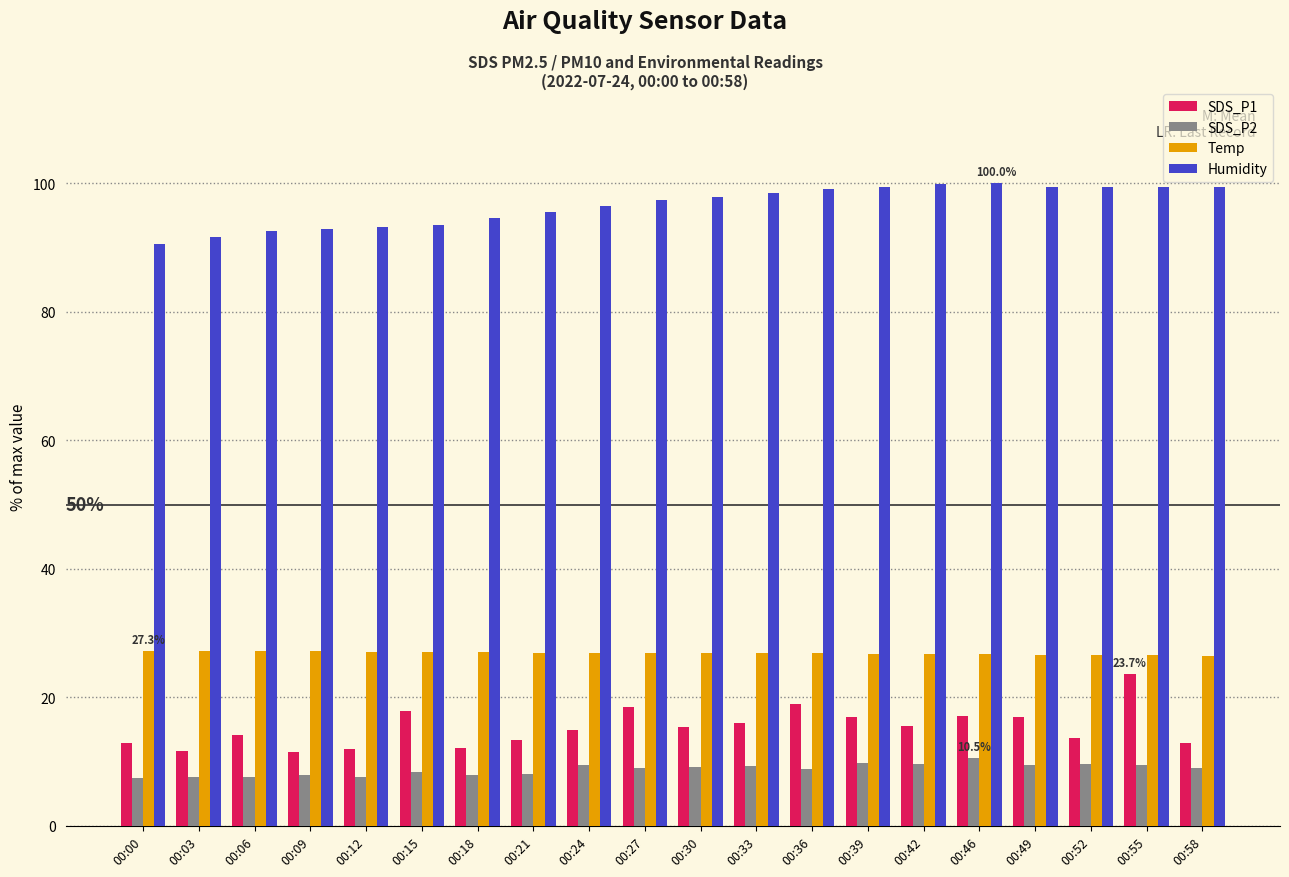

What is the smallest value displayed?

7.5